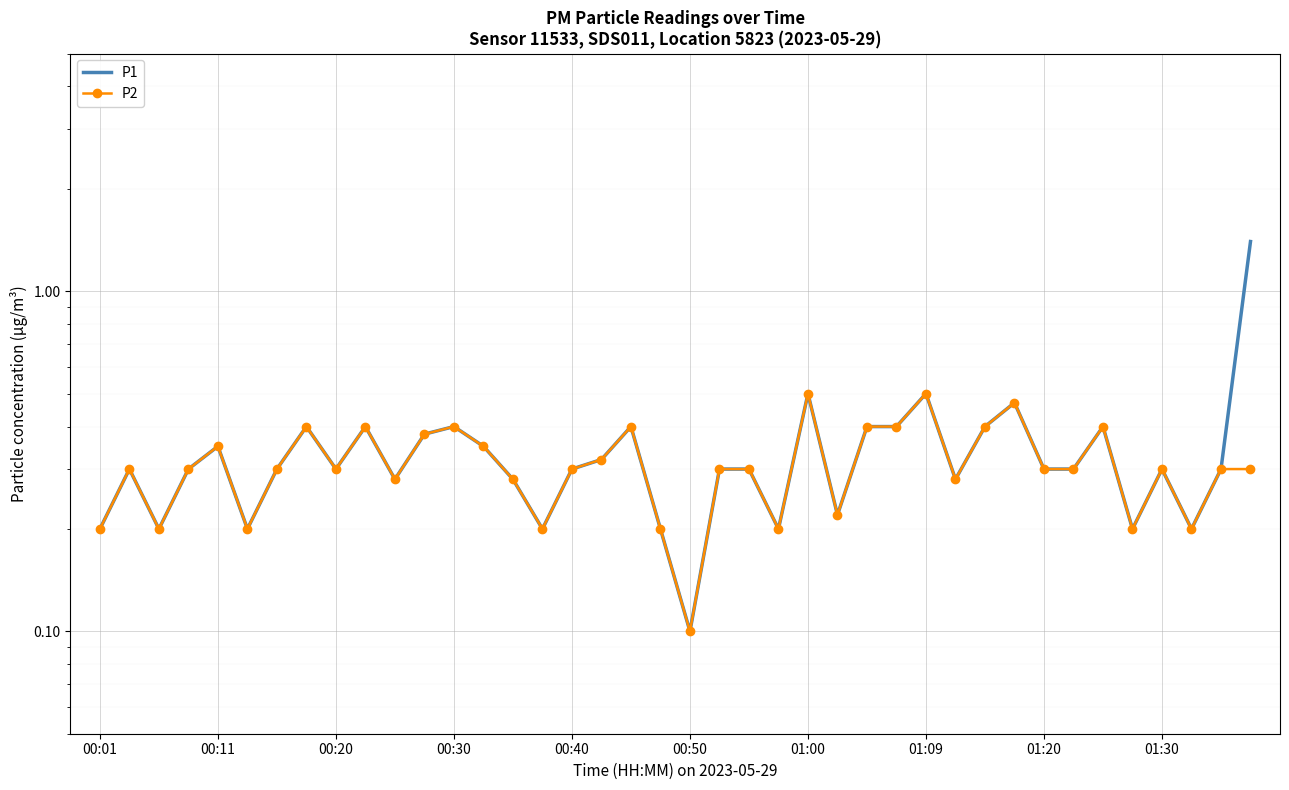

What is the minimum value shown in the chart?

0.1